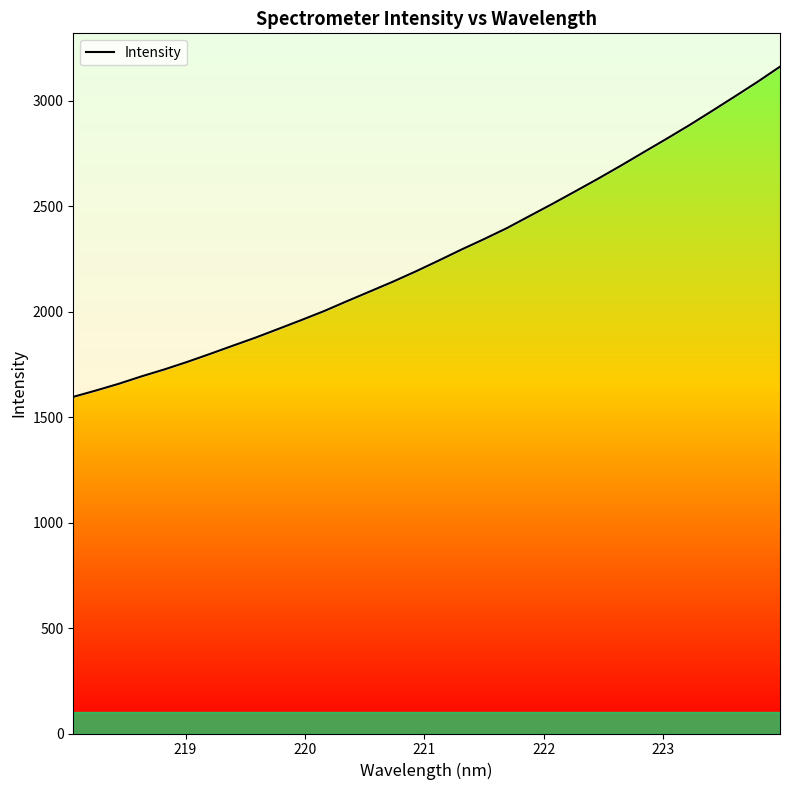

True or false: the data shows 4575.3 at 24.

False